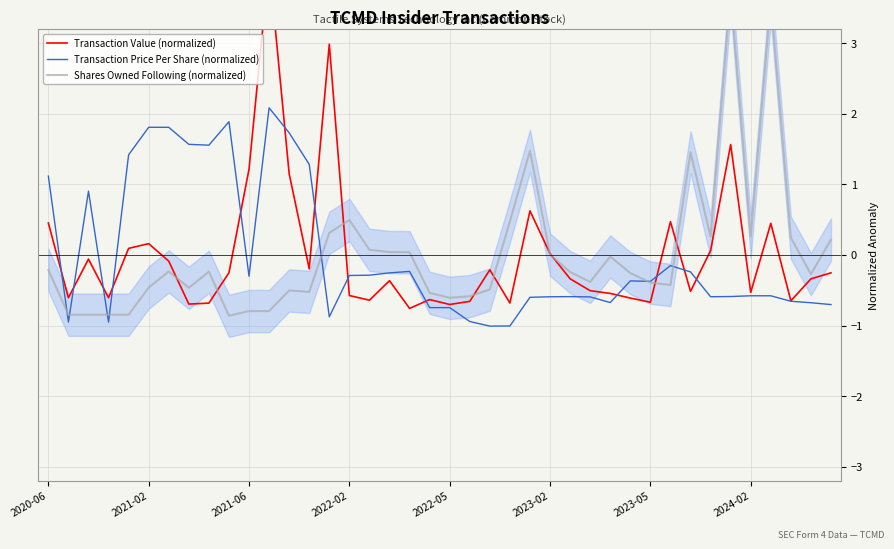

What are all the series names shown in the legend?

Transaction Value (normalized), Transaction Price Per Share (normalized), Shares Owned Following (normalized)